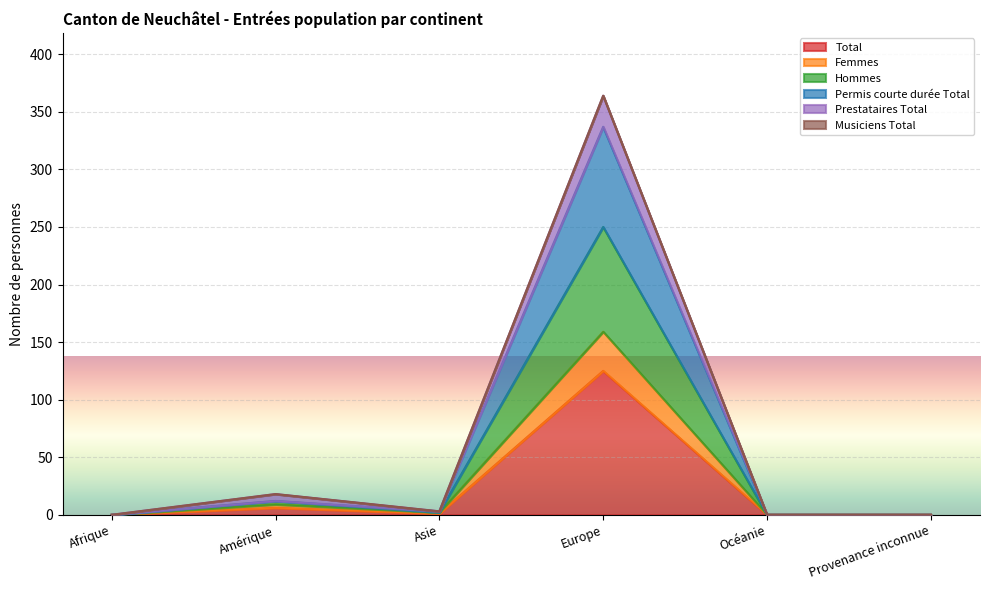

At which label does Total reach its peak?

Europe